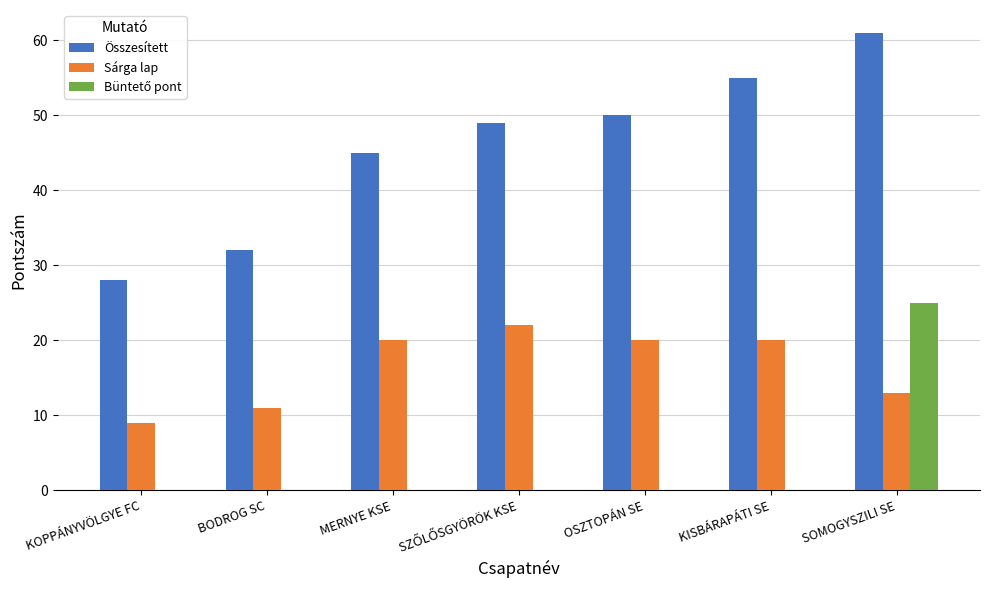

Which category has the highest value in the Összesített series?

SOMOGYSZILI SE